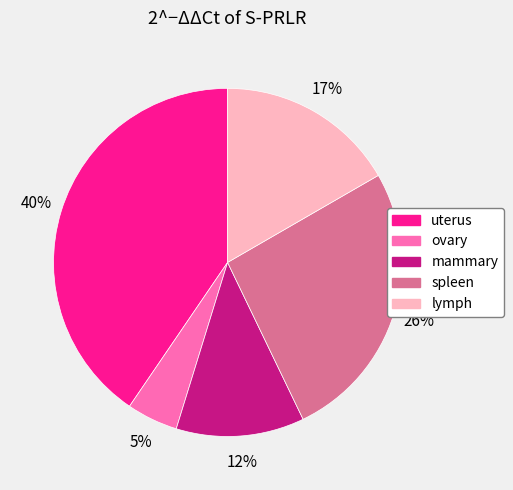

How many segments does this pie chart have?

5